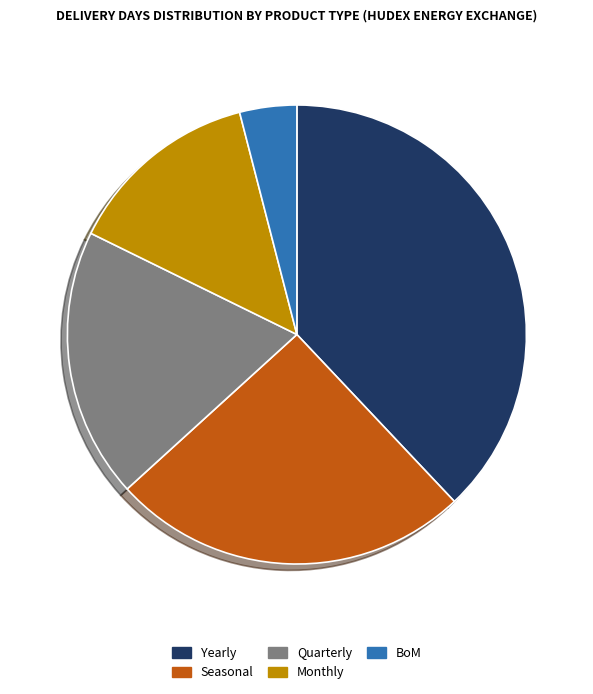

Count the number of slices in the pie.

5